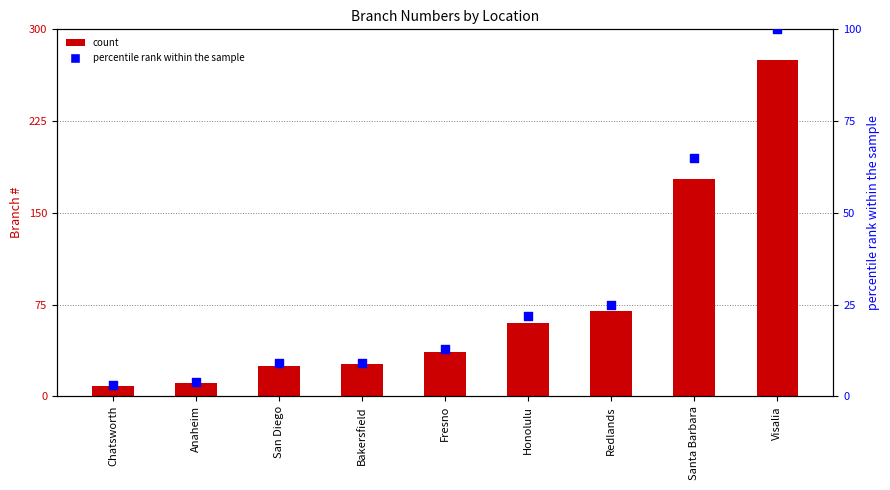

Which series contains the lowest Y value?

percentile rank within the sample